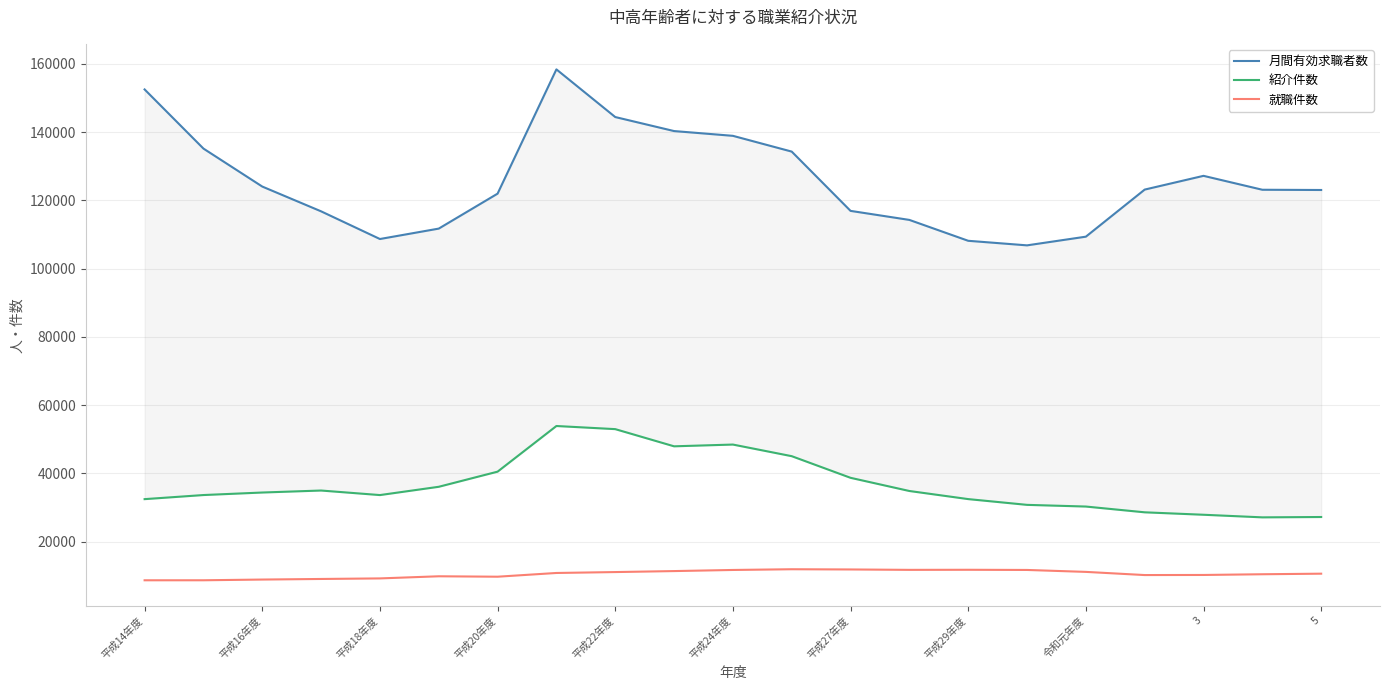

What are all the series names shown in the legend?

月間有効求職者数, 紹介件数, 就職件数